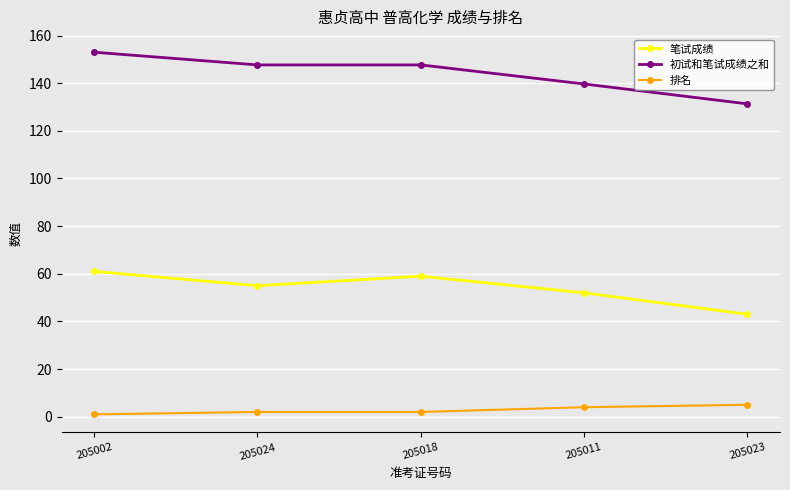

True or false: 排名 and 笔试成绩 intersect in this chart.

False